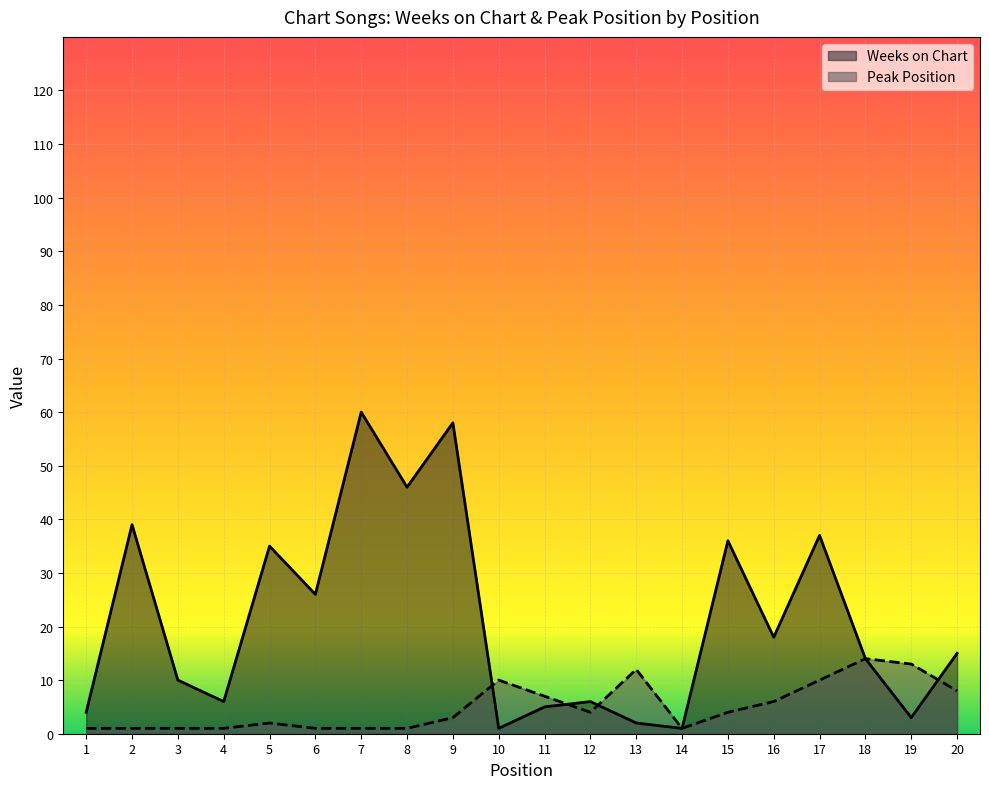

At which category does the chart reach its peak across all series?

7